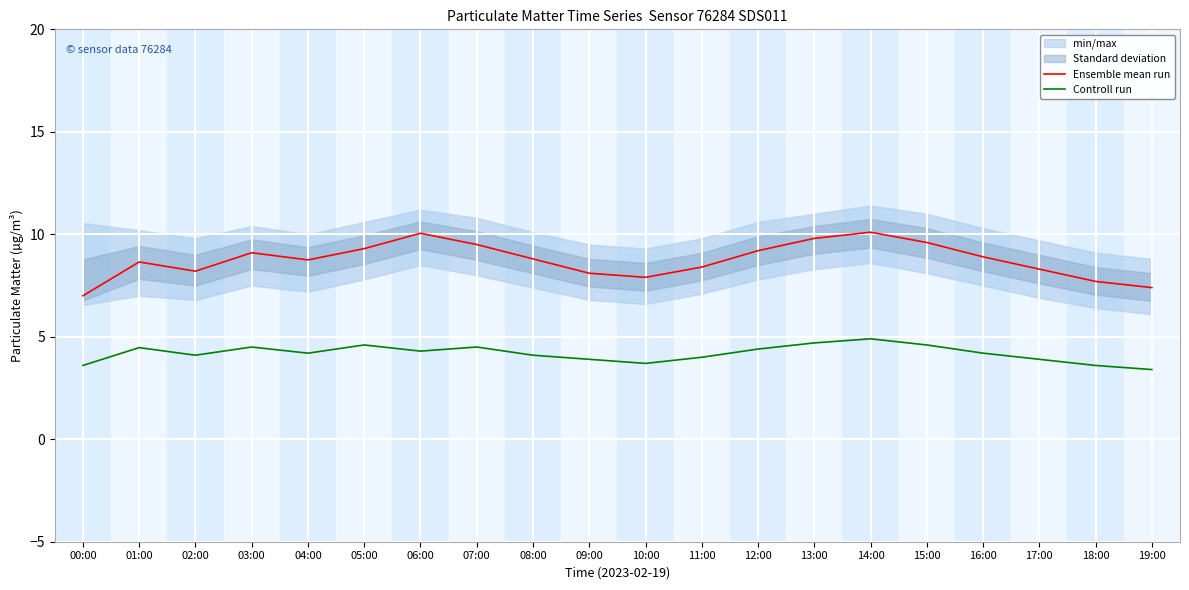

Where is Ensemble mean run nearest to the value 8?

09:00